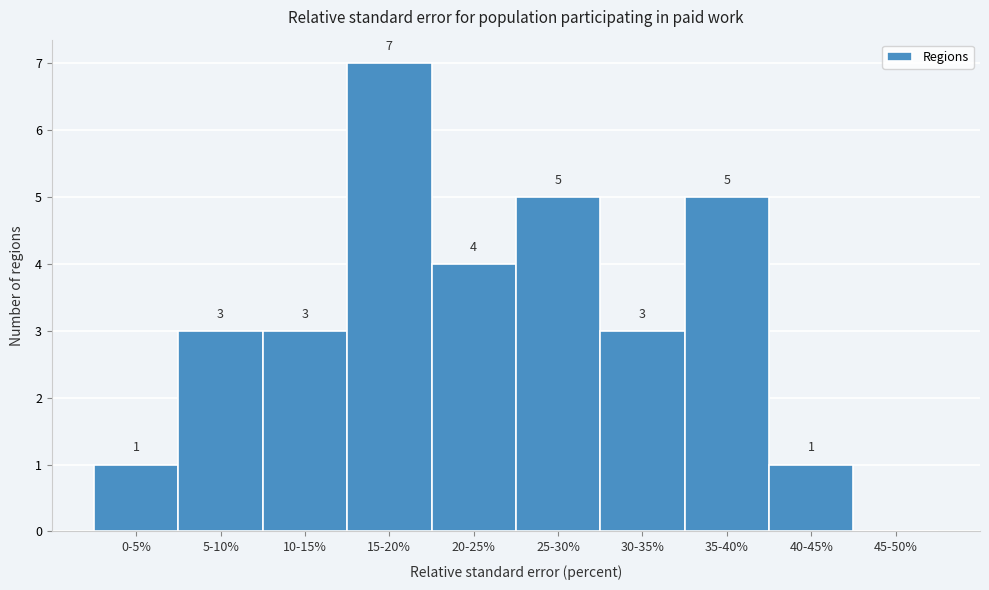

Reading left to right, what are all the values shown in this chart?

0-5%=1	5-10%=3	10-15%=3	15-20%=7	20-25%=4	25-30%=5	30-35%=3	35-40%=5	40-45%=1	45-50%=0